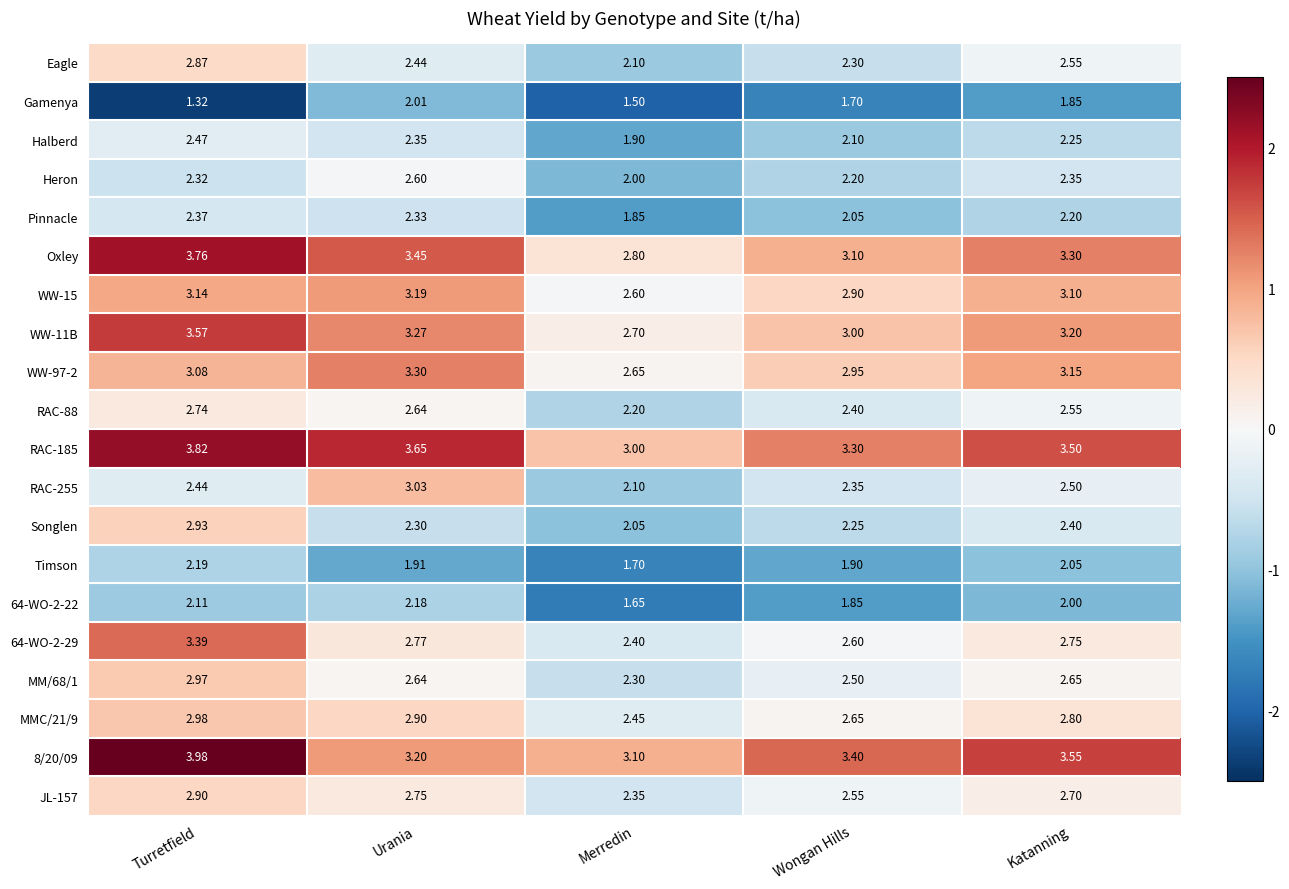

At which category is the sum across all series the highest?

Turretfield